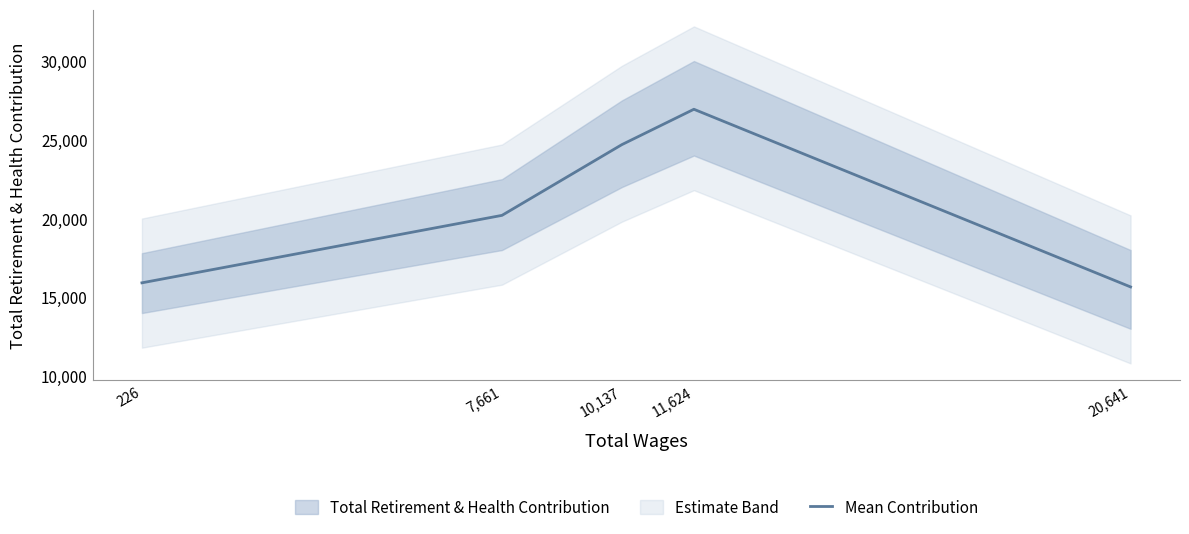

What is the label of the 5th point from the left?

20,641